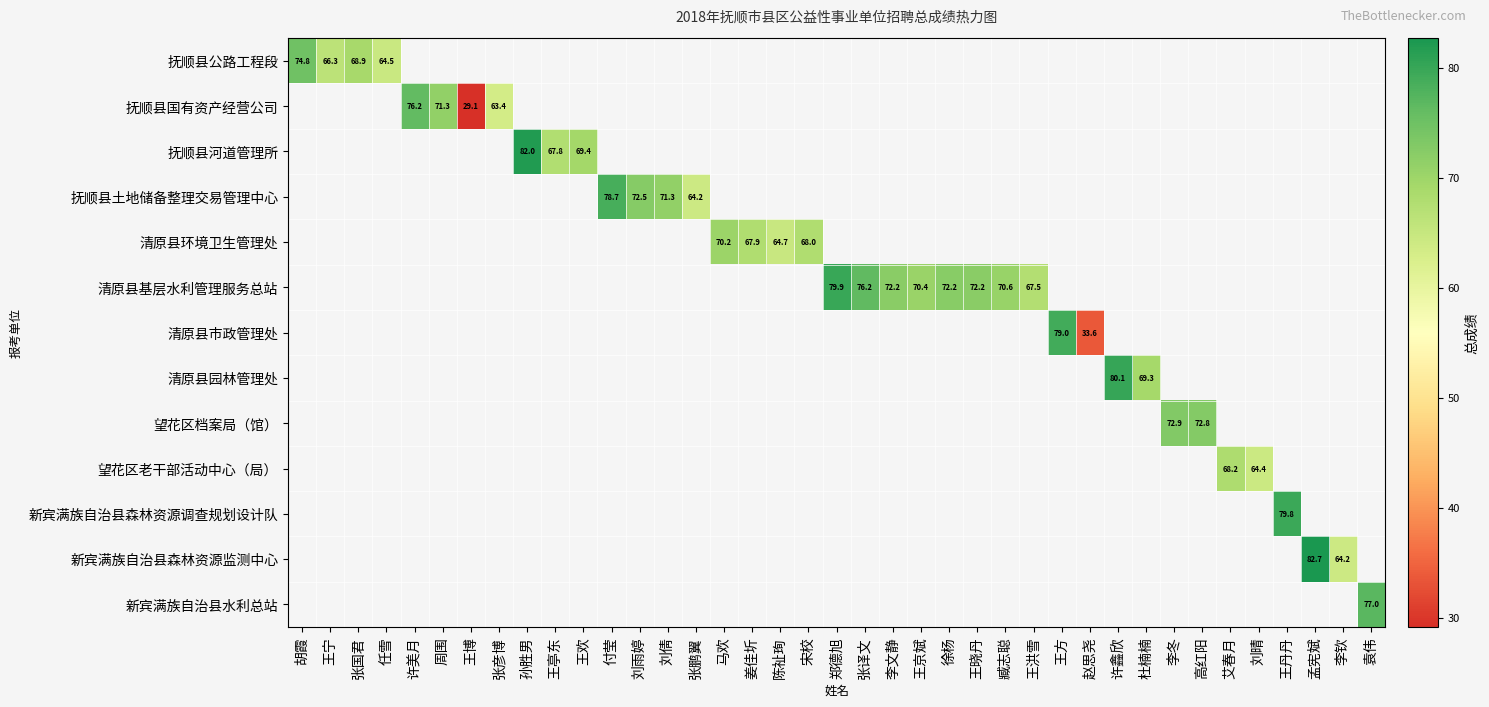

Is the value of 新宾满族自治县森林资源监测中心 at 孟宪斌 greater than the value of 清原县基层水利管理服务总站 at 王晓丹?

Yes